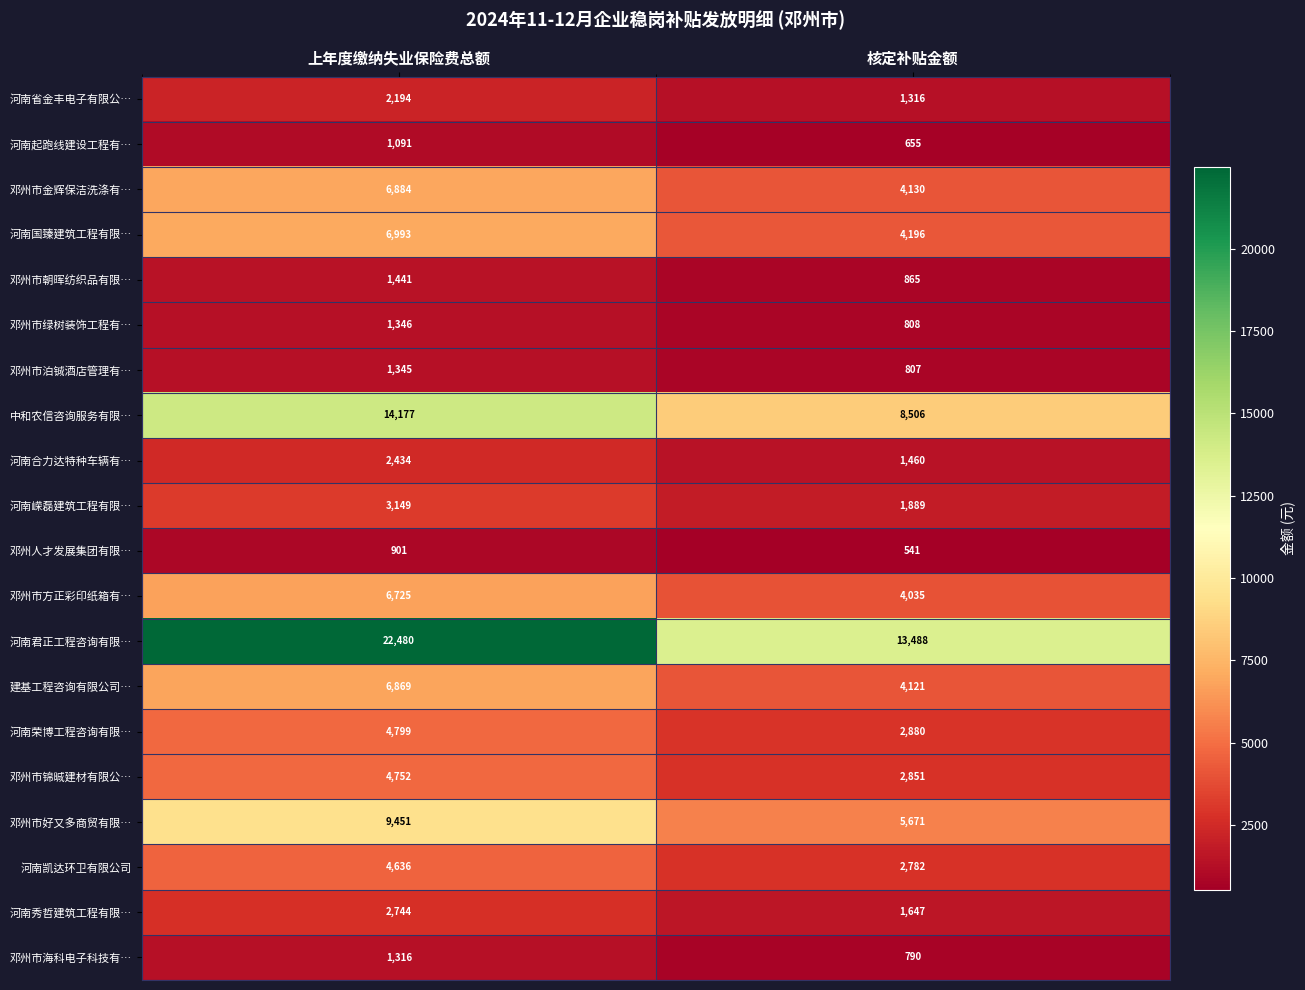

Which series changed the most between 上年度缴纳失业保险费总额 and 核定补贴金额?

河南君正工程咨询有限…